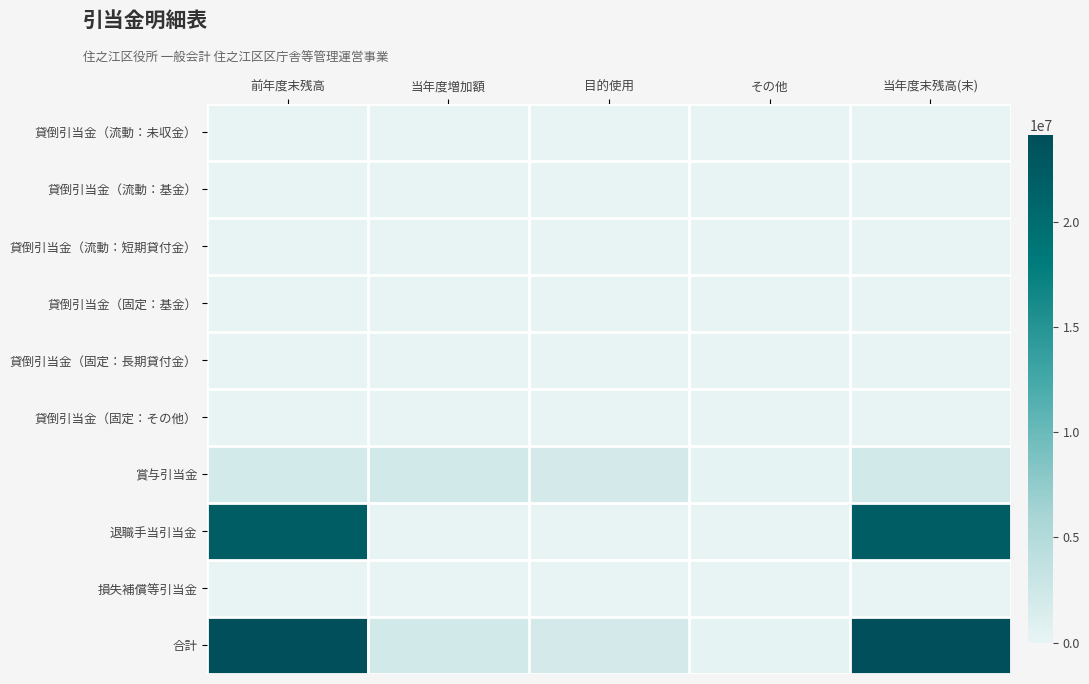

Reading left to right, extract all data points from this chart.

貸倒引当金（流動：未収金）: 前年度末残高=0	当年度増加額=0	目的使用=0	その他=0	当年度末残高(末)=0
貸倒引当金（流動：基金）: 前年度末残高=0	当年度増加額=0	目的使用=0	その他=0	当年度末残高(末)=0
貸倒引当金（流動：短期貸付金）: 前年度末残高=0	当年度増加額=0	目的使用=0	その他=0	当年度末残高(末)=0
貸倒引当金（固定：基金）: 前年度末残高=0	当年度増加額=0	目的使用=0	その他=0	当年度末残高(末)=0
貸倒引当金（固定：長期貸付金）: 前年度末残高=0	当年度増加額=0	目的使用=0	その他=0	当年度末残高(末)=0
貸倒引当金（固定：その他）: 前年度末残高=0	当年度増加額=0	目的使用=0	その他=0	当年度末残高(末)=0
賞与引当金: 前年度末残高=1976730	当年度増加額=2038636	目的使用=1801170	その他=175560	当年度末残高(末)=2038636
退職手当引当金: 前年度末残高=22055643	当年度増加額=6708	目的使用=0	その他=0	当年度末残高(末)=22062351
損失補償等引当金: 前年度末残高=0	当年度増加額=0	目的使用=0	その他=0	当年度末残高(末)=0
合計: 前年度末残高=24032373	当年度増加額=2045344	目的使用=1801170	その他=175560	当年度末残高(末)=24100987